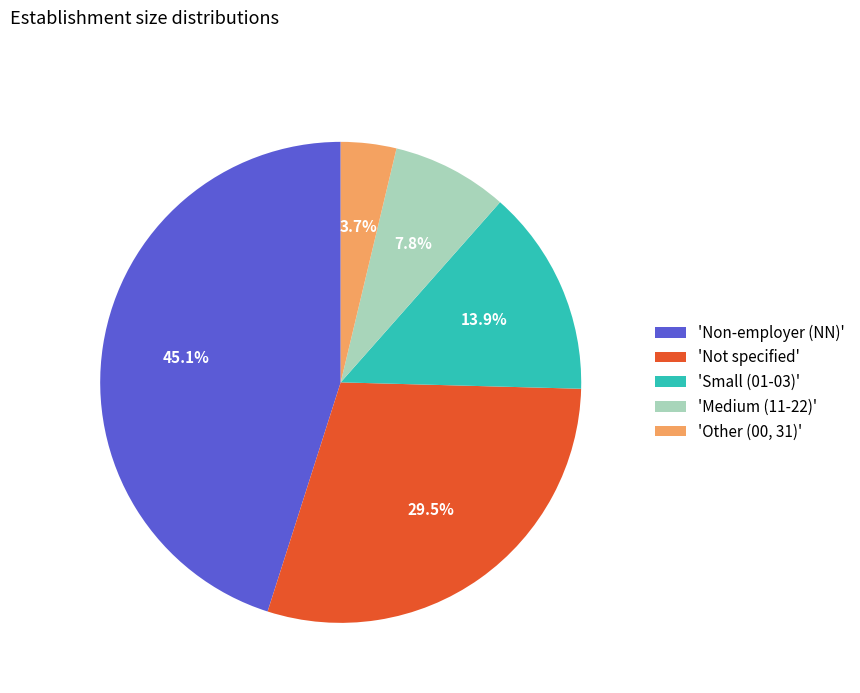

Rank the categories by value from highest to lowest.

'Non-employer (NN)', 'Not specified', 'Small (01-03)', 'Medium (11-22)', 'Other (00, 31)'